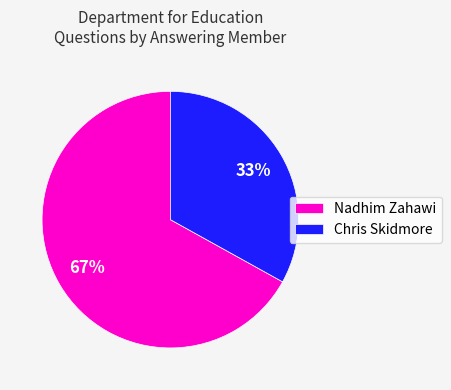

The Nadhim Zahawi slice represents 54% of the pie. True or false?

False